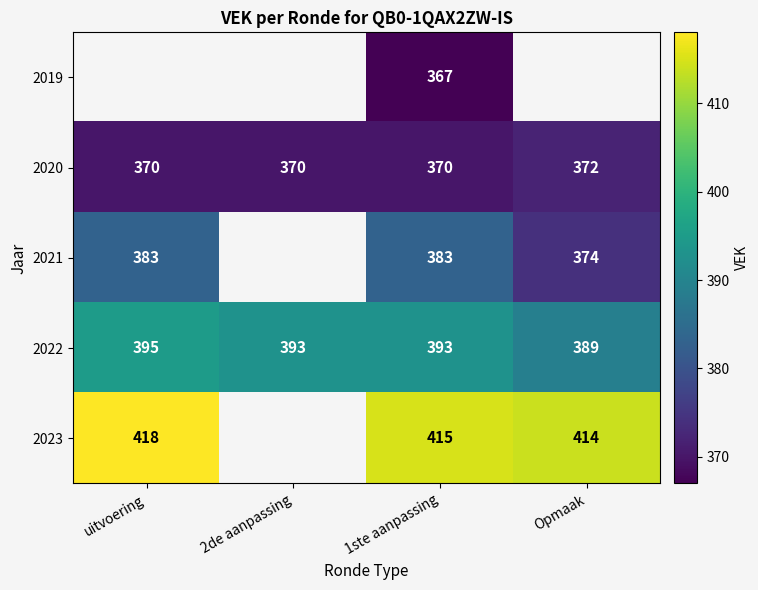

What is the minimum value shown in the chart?

367.0